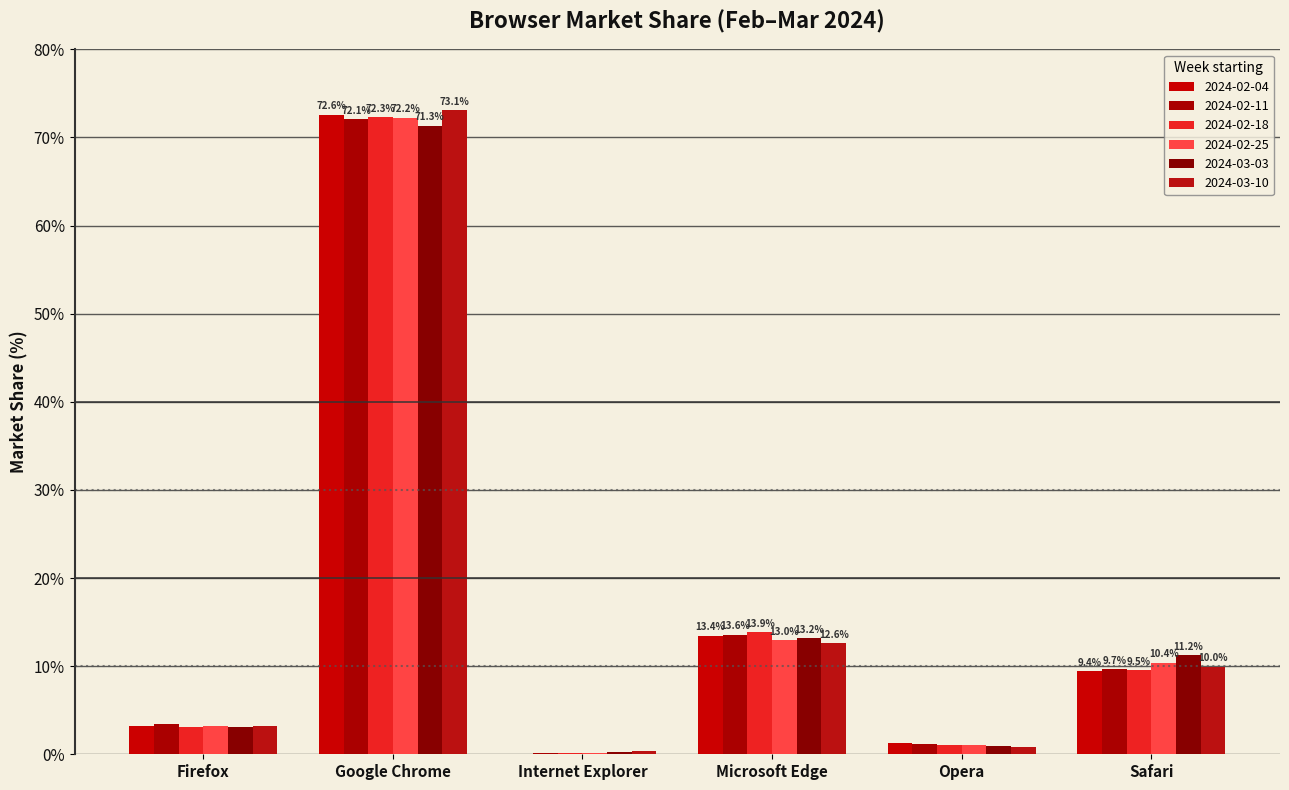

What is the sum of the 2024-02-18 values at Internet Explorer and Opera?

1.1